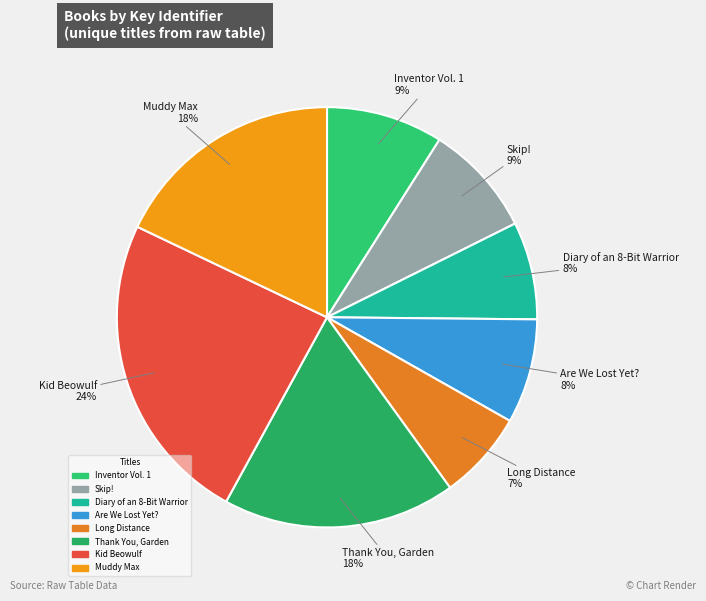

Combined, do Inventor Vol. 1 and Thank You, Garden account for over 50%?

No